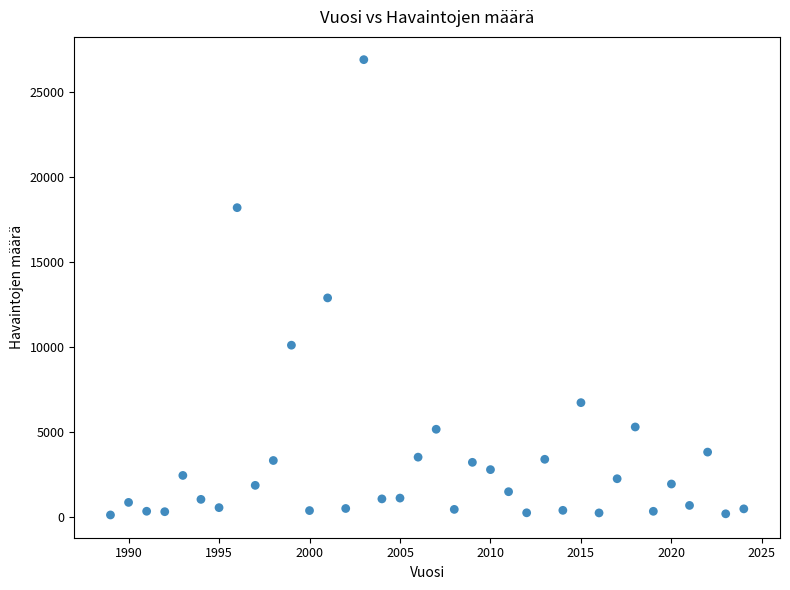

What is the range of Y values (max minus min)?

26806